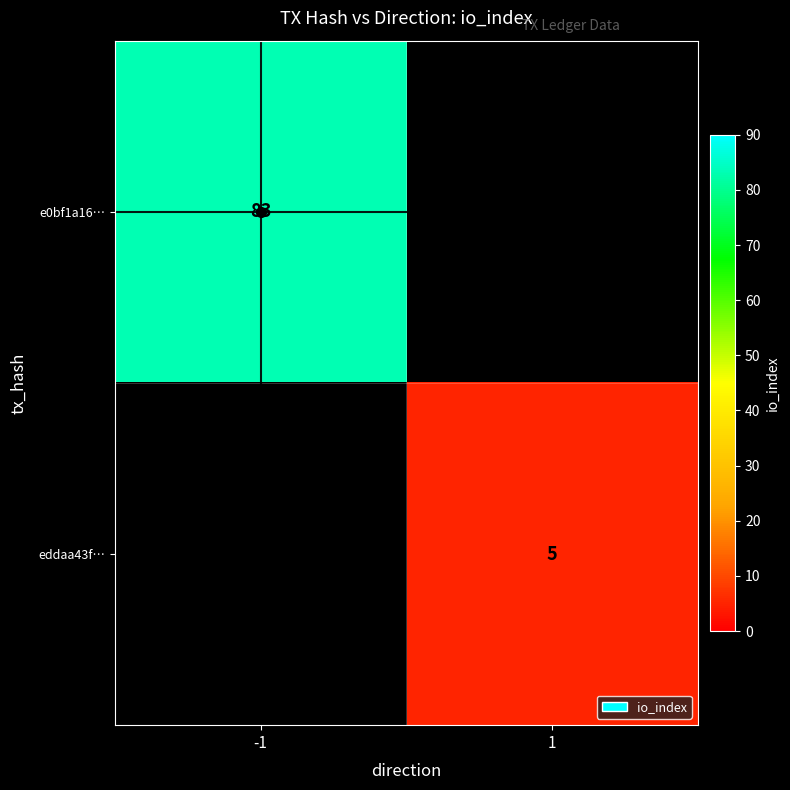

Count the number of data series in this chart.

2